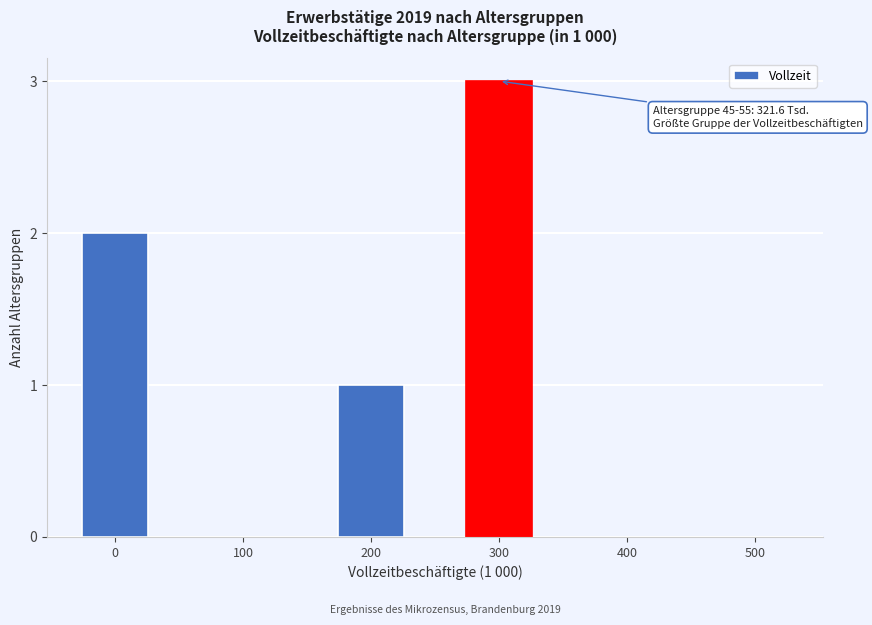

Reading right to left, extract all data points from this chart.

500=0	400=0	300=3	200=1	100=0	0=2